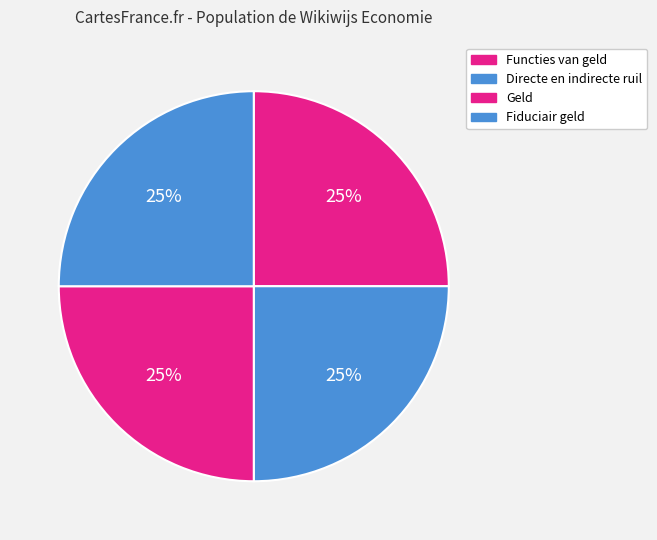

How many slices are in this pie chart?

4